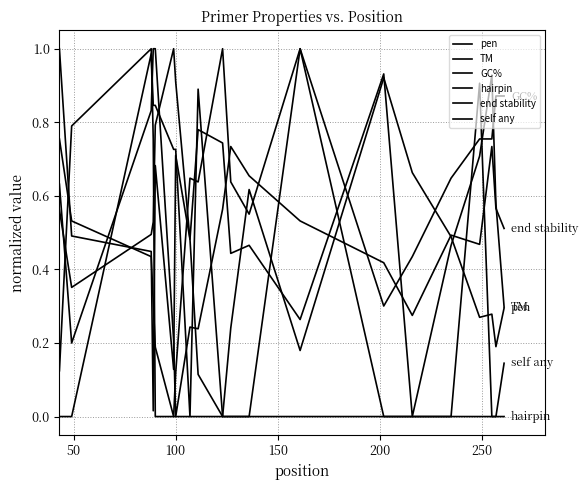

Reading left to right, list all the values displayed in this chart.

pen: 0.6	0.4	0.5	0.5	0.8	1.0	0.9	0.5	0.1	0.0	0.2	0.6	0.2	0.9	0.7	0.5	0.3	0.3	0.2	0.3
TM: 1.0	0.5	0.4	0.0	0.7	0.1	0.7	0.5	0.8	0.7	0.4	0.5	0.3	0.9	0.0	0.5	0.7	0.9	0.6	0.3
GC%: 0.8	0.5	0.4	0.3	0.2	0.0	0.1	0.6	0.6	1.0	0.6	0.6	1.0	0.3	0.4	0.6	0.8	0.8	0.9	0.9
hairpin: 0.0	0.0	1.0	0.8	0.8	0.7	0.7	0.0	0.9	0.0	0.0	0.0	1.0	0.0	0.0	0.0	0.9	0.0	0.0	0.0
end stability: 0.6	0.2	0.8	1.0	1.0	0.2	0.0	0.2	0.2	0.6	0.7	0.7	0.5	0.4	0.3	0.5	0.5	0.7	0.6	0.5
self any: 0.1	0.8	1.0	0.8	0.0	0.0	0.0	0.0	0.0	0.0	0.0	0.0	0.0	0.0	0.0	0.0	0.0	0.0	0.0	0.1